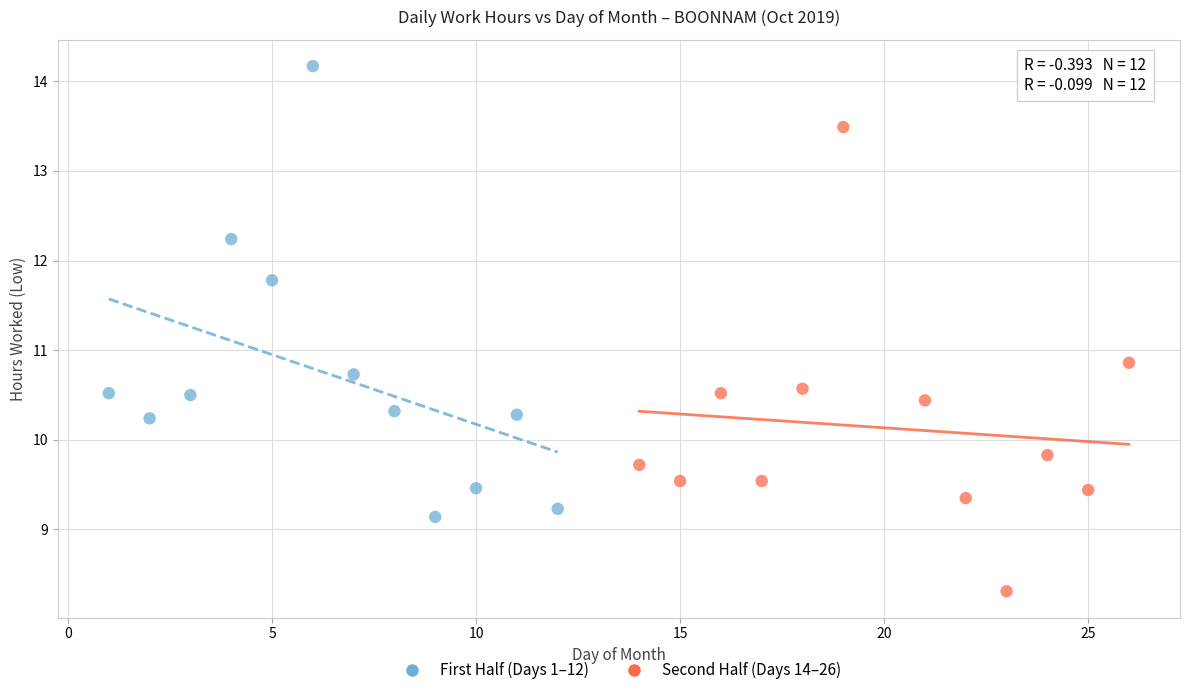

Which series contains the lowest Y value?

Second Half (Days 14–26)